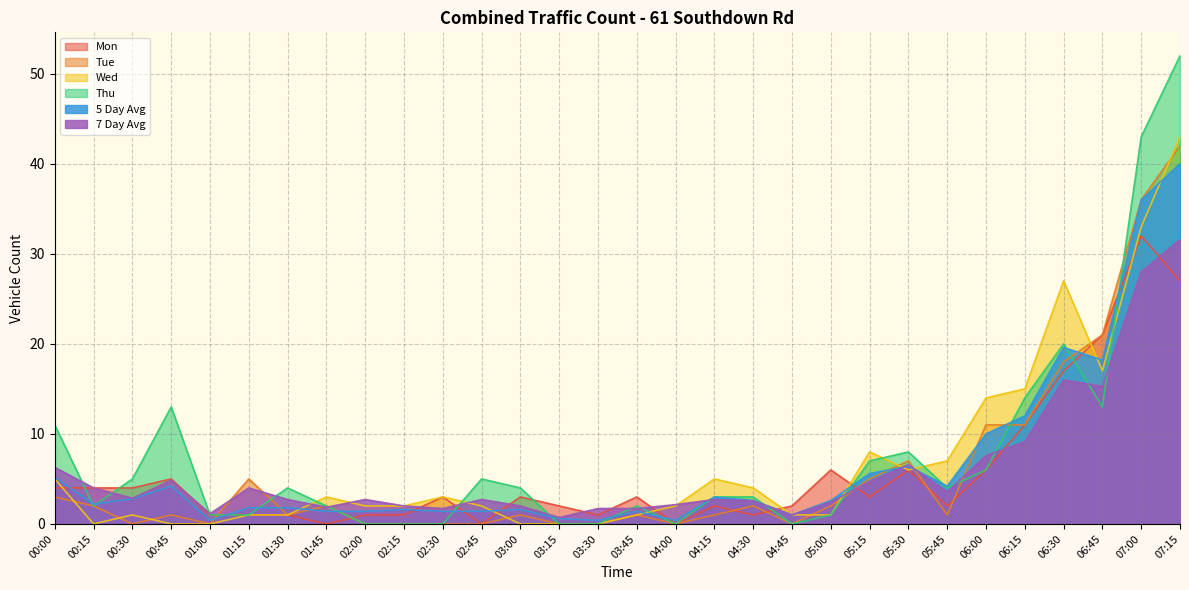

Which series has the largest range (max minus min)?

Thu